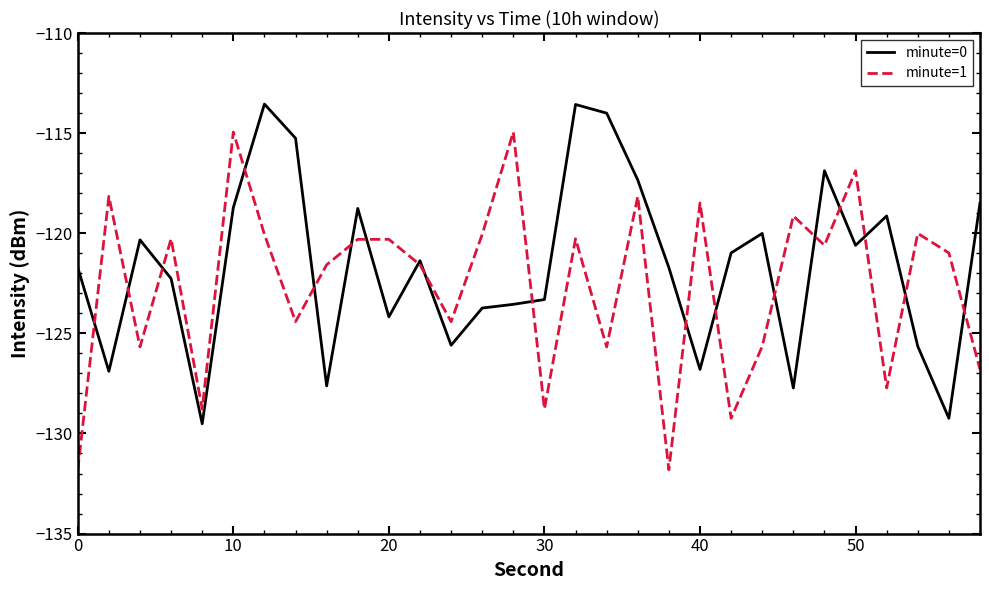

Rank the series by their maximum value, from highest to lowest.

minute=0, minute=1